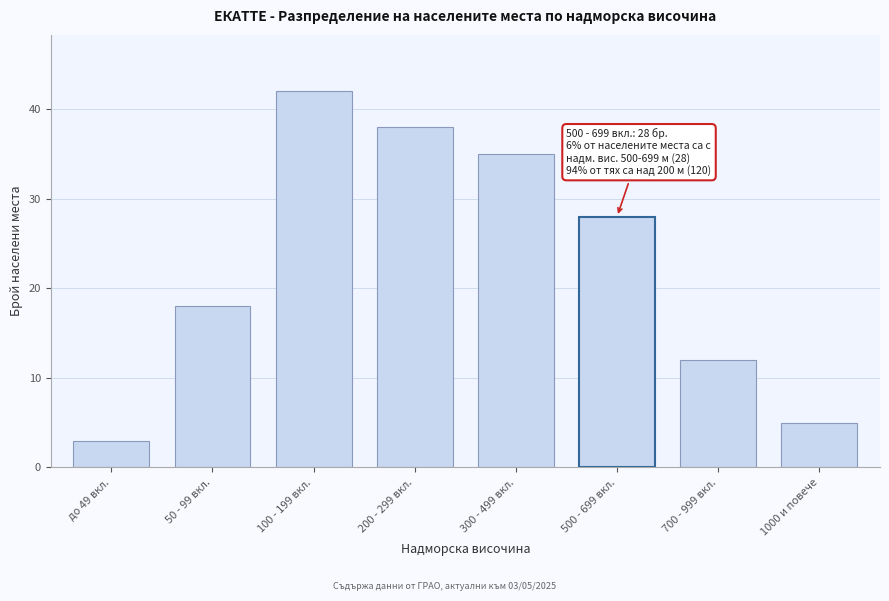

Reading right to left, what are all the values shown in this chart?

1000 и повече=5	700 - 999 вкл.=12	500 - 699 вкл.=28	300 - 499 вкл.=35	200 - 299 вкл.=38	100 - 199 вкл.=42	50 - 99 вкл.=18	до 49 вкл.=3